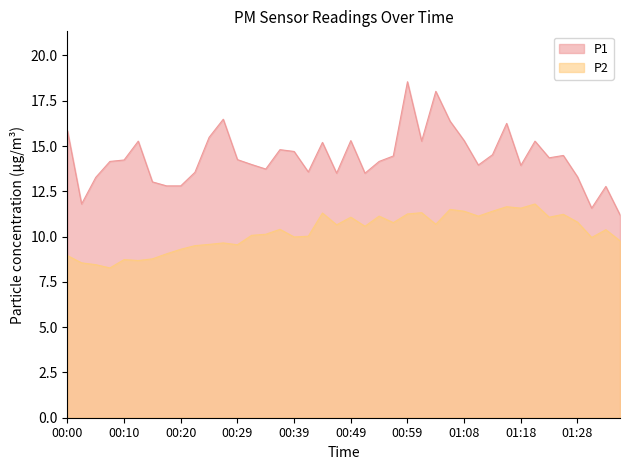

What are all the series names shown in the legend?

P1, P2